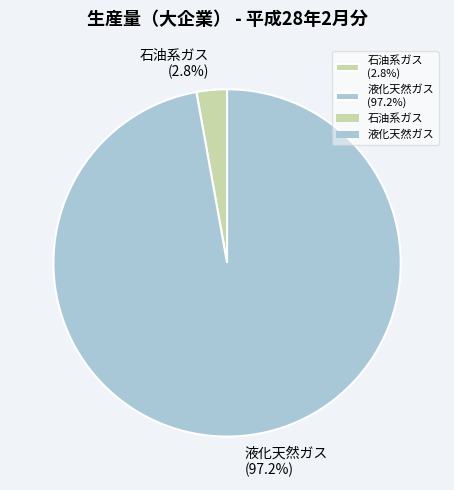

Between 石油系ガス (2.8%) and 液化天然ガス (97.2%), which is larger?

液化天然ガス (97.2%)